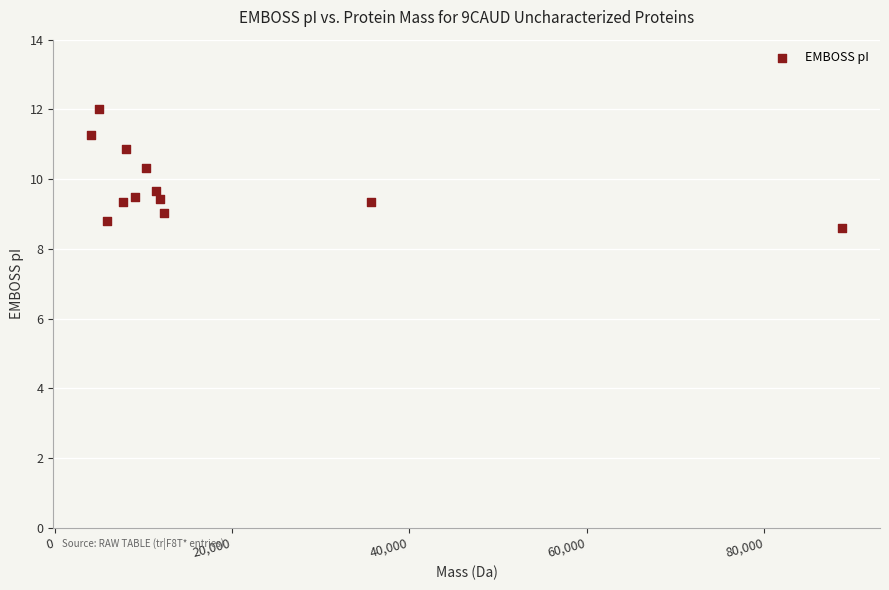

What is the average Y value?

9.8